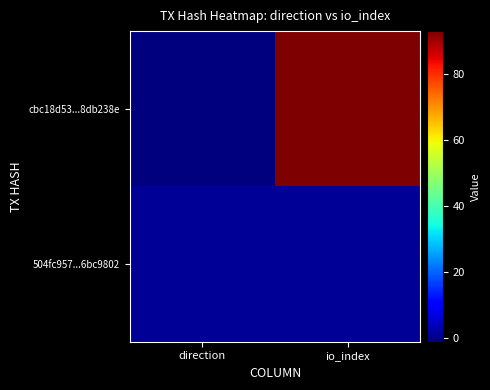

List the series in order of their overall mean, highest first.

cbc18d53...8db238e, 504fc957...6bc9802